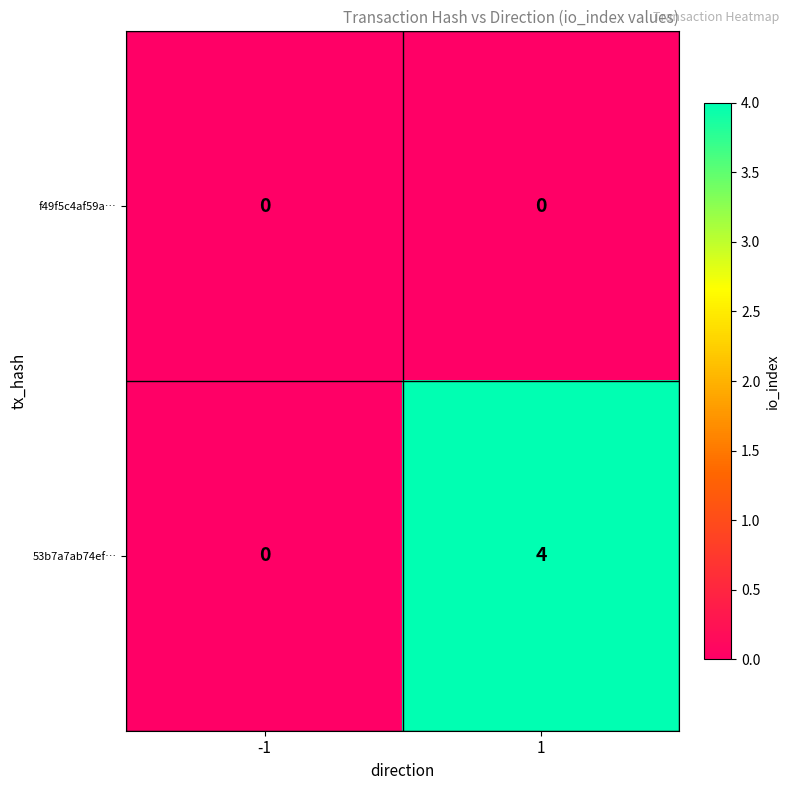

The value of f49f5c4af59a… at 1 is 0. True or false?

True